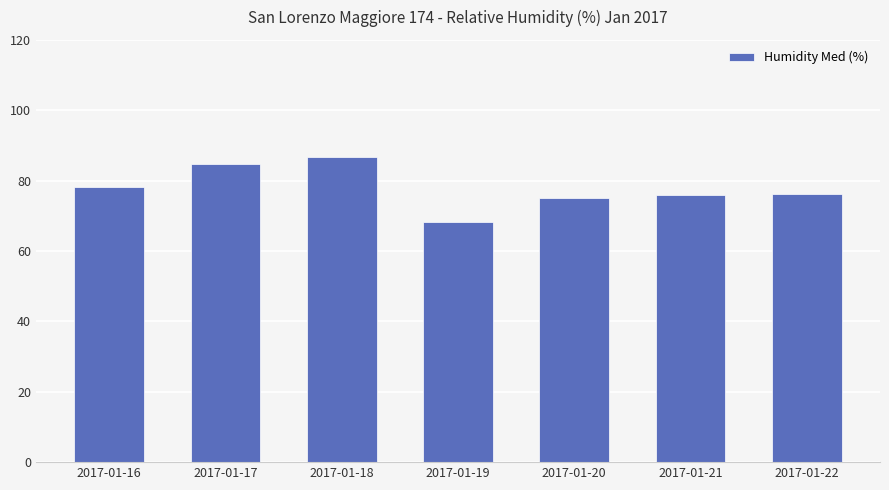

Count the number of categories in the chart.

7